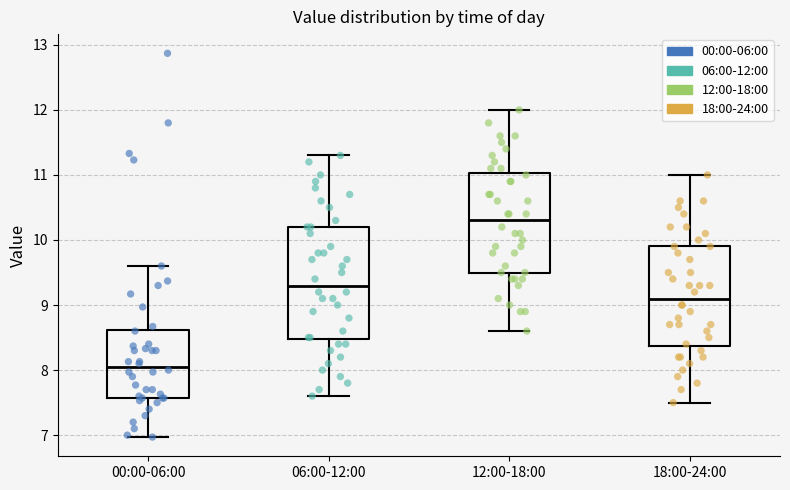

Reading left to right, transcribe this box plot: for each box, give where its median line is, the range the box spans, and where its two whiskers end, as read against the y-axis. The values are not printed on the chart, so give them approximately, as read against the axis.

00:00-06:00: median 8.1, box 7.6 to 8.6, whiskers 7.0 to 9.6
06:00-12:00: median 9.3, box 8.5 to 10.2, whiskers 7.6 to 11.3
12:00-18:00: median 10.3, box 9.5 to 11.0, whiskers 8.6 to 12.0
18:00-24:00: median 9.1, box 8.4 to 9.9, whiskers 7.5 to 11.0